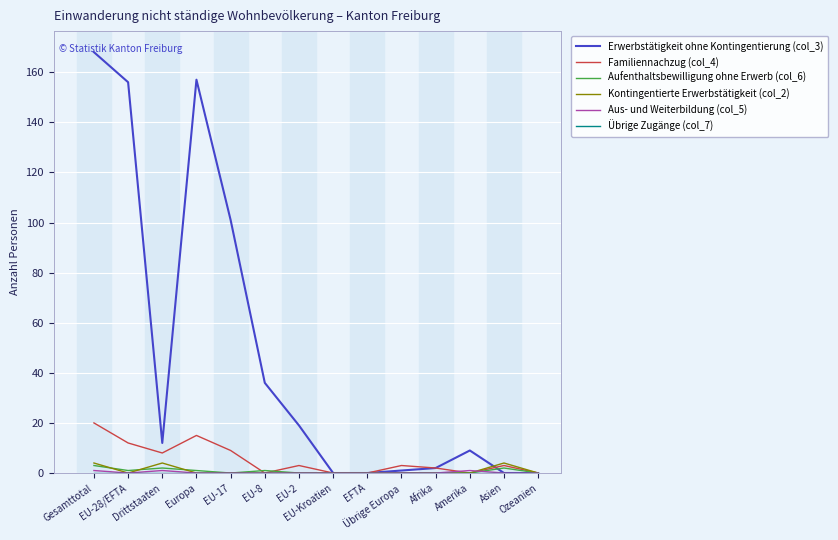

What is the sum of all Aufenthaltsbewilligung ohne Erwerb (col_6) values?

10